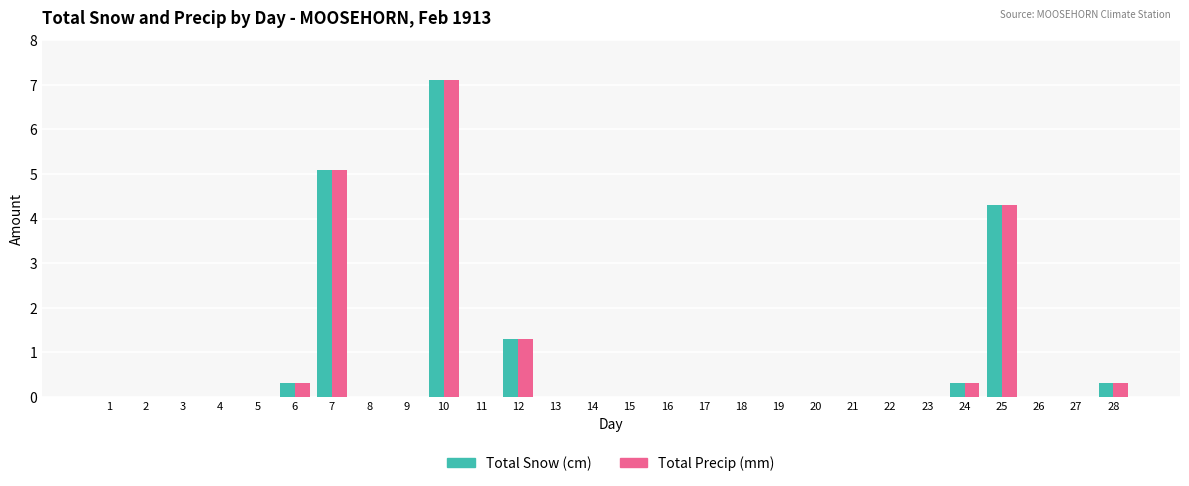

Reading left to right, extract all data points from this chart.

Total Snow (cm): 0.0	0.0	0.0	0.0	0.0	0.3	5.1	0.0	0.0	7.1	0.0	1.3	0.0	0.0	0.0	0.0	0.0	0.0	0.0	0.0	0.0	0.0	0.0	0.3	4.3	0.0	0.0	0.3
Total Precip (mm): 0.0	0.0	0.0	0.0	0.0	0.3	5.1	0.0	0.0	7.1	0.0	1.3	0.0	0.0	0.0	0.0	0.0	0.0	0.0	0.0	0.0	0.0	0.0	0.3	4.3	0.0	0.0	0.3